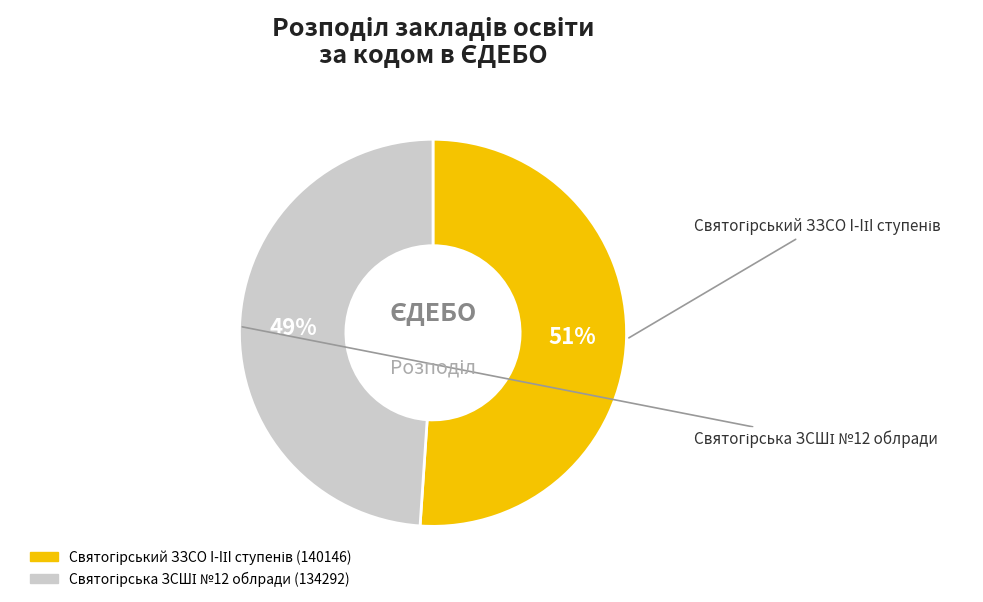

To the nearest percent, what is the difference between the largest and smallest slice percentages?

2%